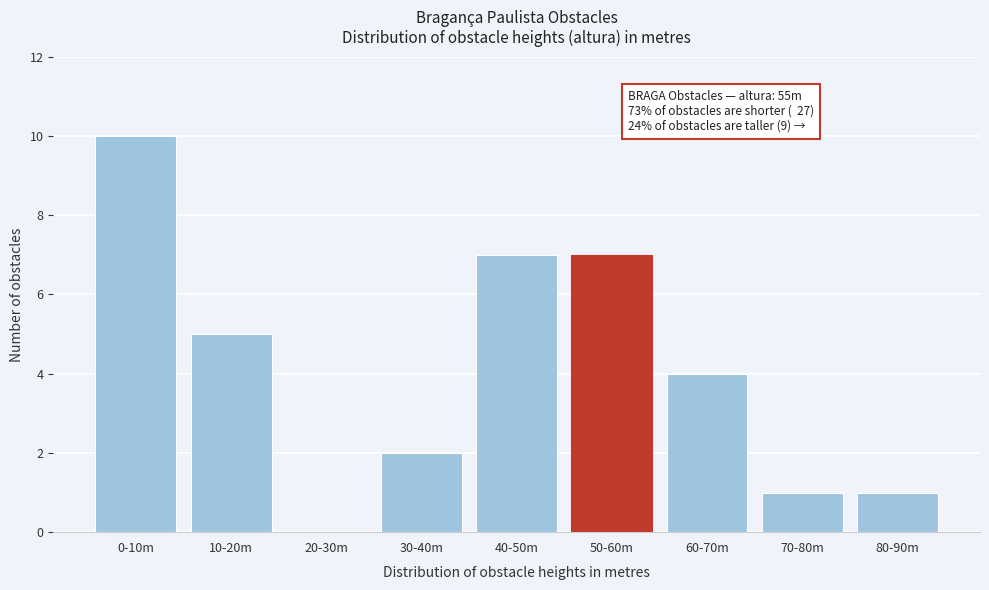

Reading left to right, what are all the values shown in this chart?

0-10m=10	10-20m=5	20-30m=0	30-40m=2	40-50m=7	50-60m=7	60-70m=4	70-80m=1	80-90m=1